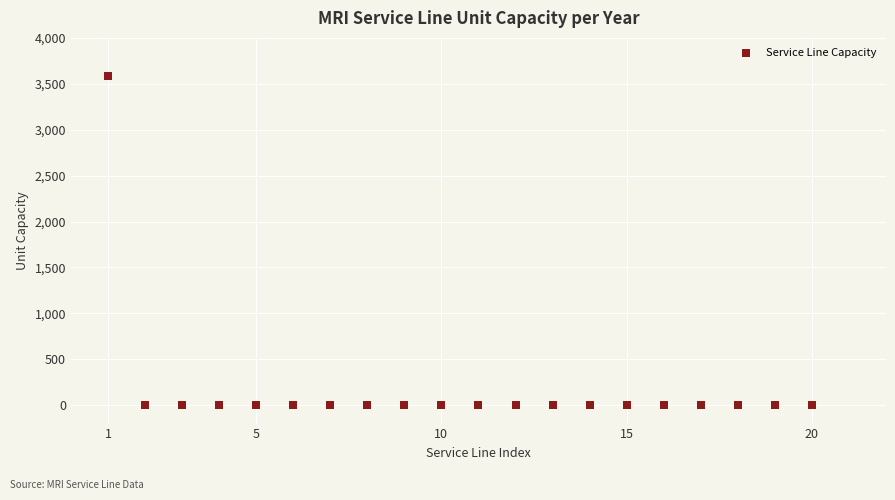

List the coordinates of all points as (X, Y) pairs, reading left to right.

(1, 3580)  (2, 1)  (3, 1)  (4, 1)  (5, 1)  (6, 1)  (7, 1)  (8, 1)  (9, 1)  (10, 1)  (11, 1)  (12, 1)  (13, 1)  (14, 1)  (15, 1)  (16, 1)  (17, 1)  (18, 1)  (19, 1)  (20, 1)